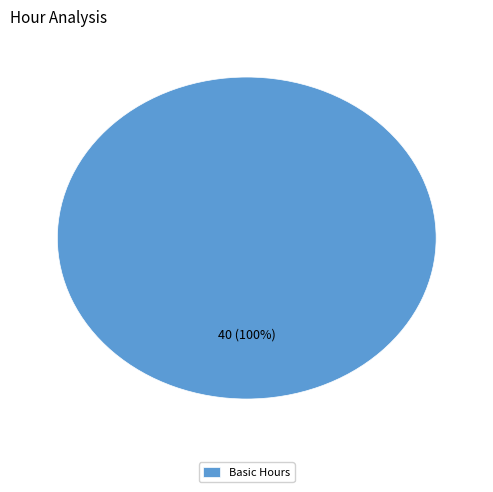

How many slices are in this pie chart?

1